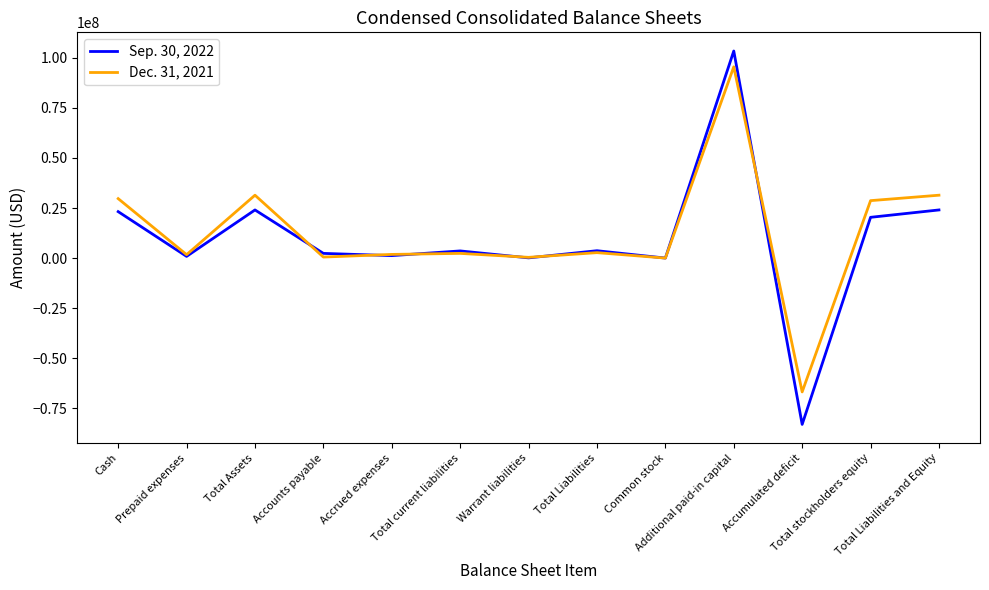

What are all the series names shown in the legend?

Sep. 30, 2022, Dec. 31, 2021